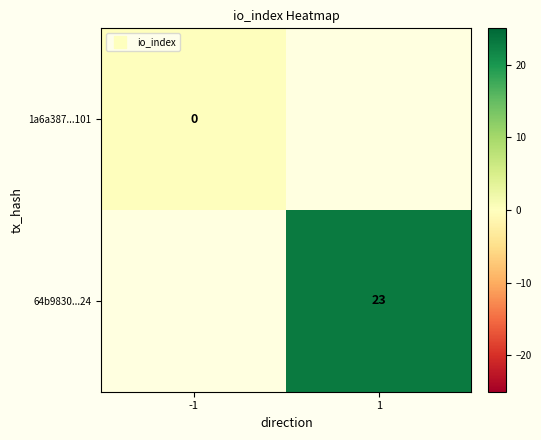

Which has a higher value, 1 or -1?

-1